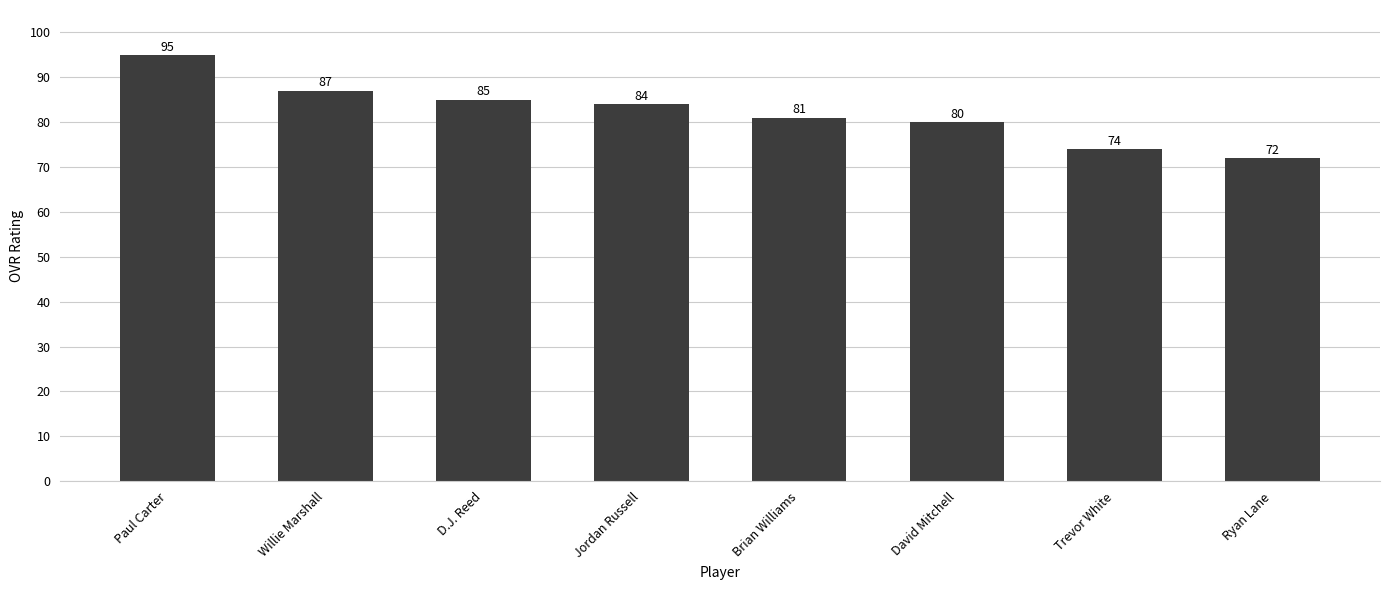

How many values are below 84?

4